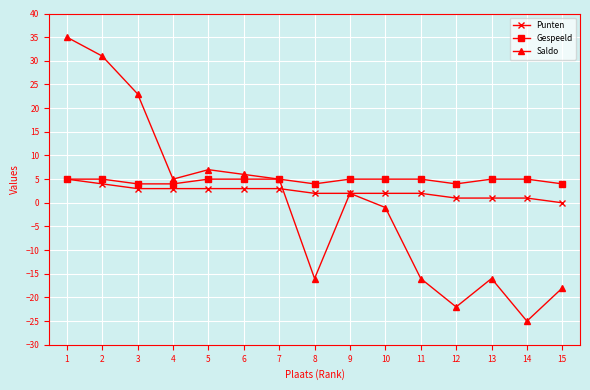

Does the chart display data point markers on the line(s)?

Yes